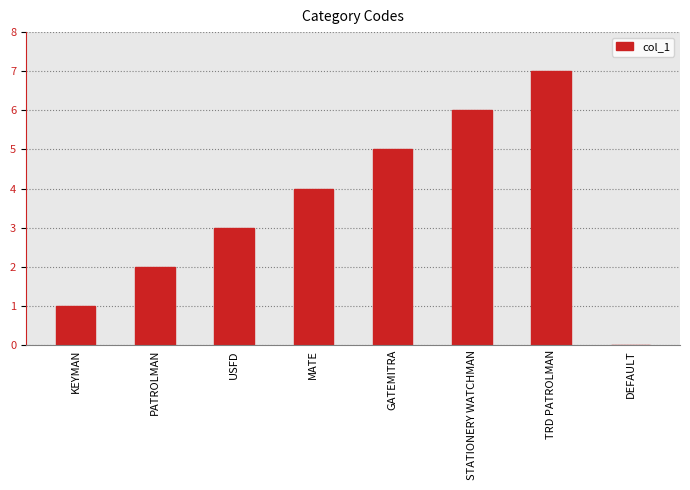

What is the greatest value displayed?

7